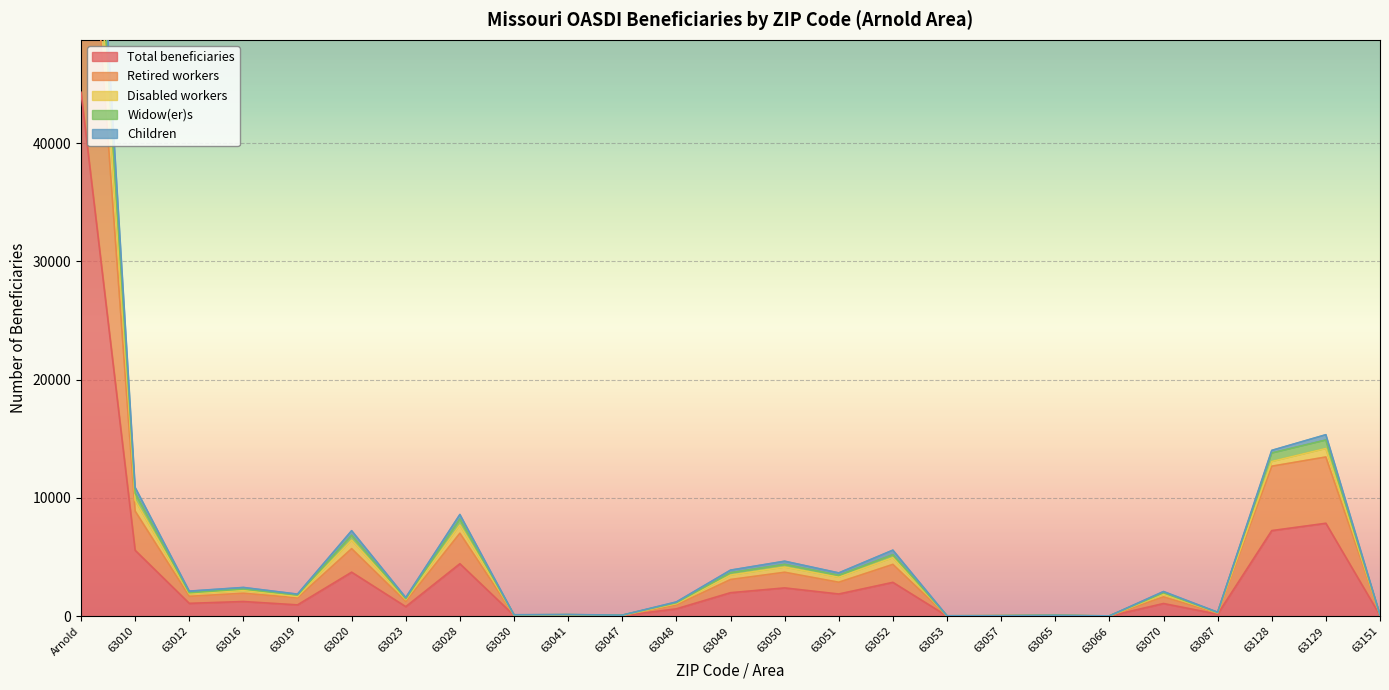

Rank the series by their maximum value, from lowest to highest.

Total beneficiaries, Retired workers, Children, Widow(er)s, Disabled workers